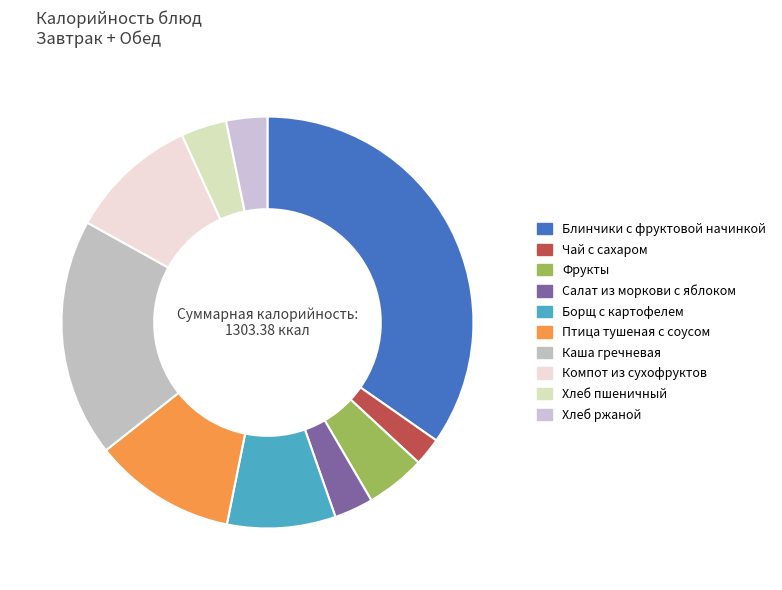

Count the number of slices in the pie.

10